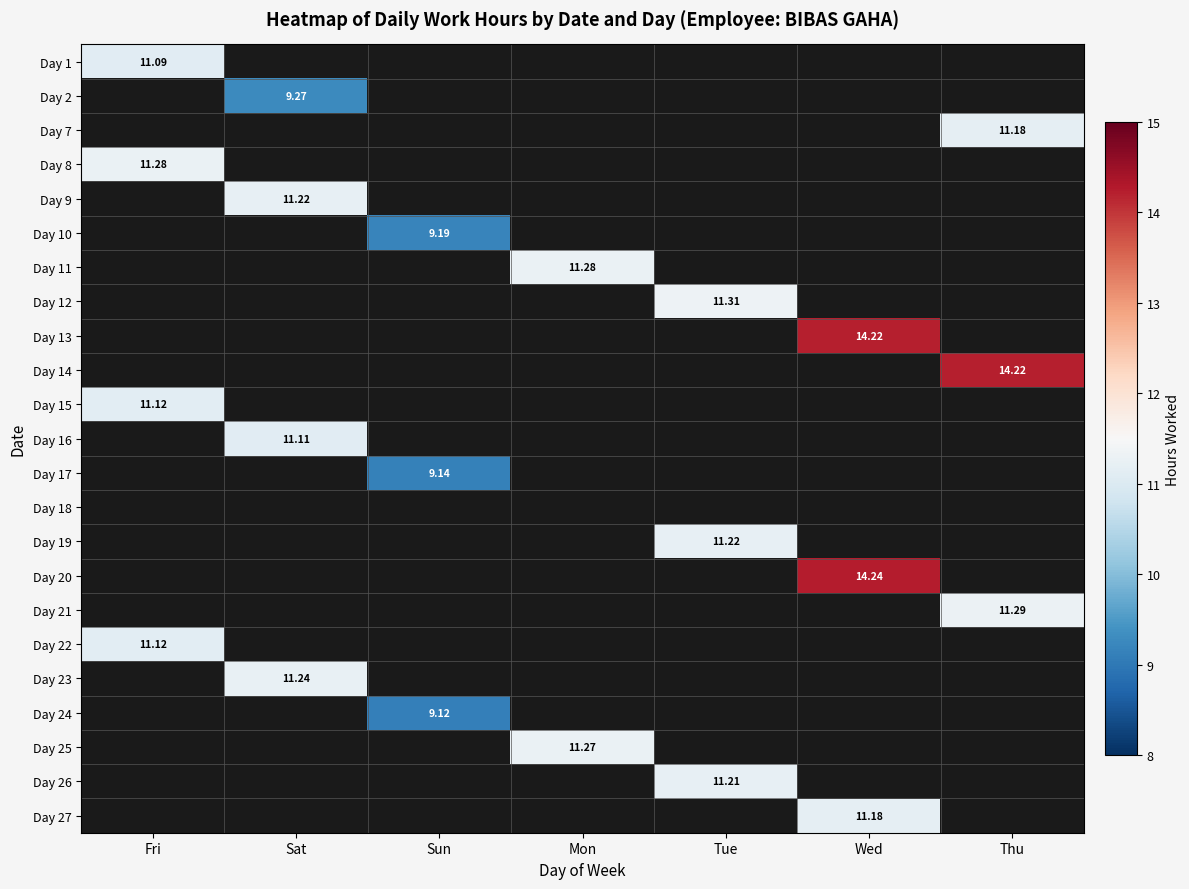

Is the value of Day 7 at Thu greater than the value of Day 24 at Sun?

Yes